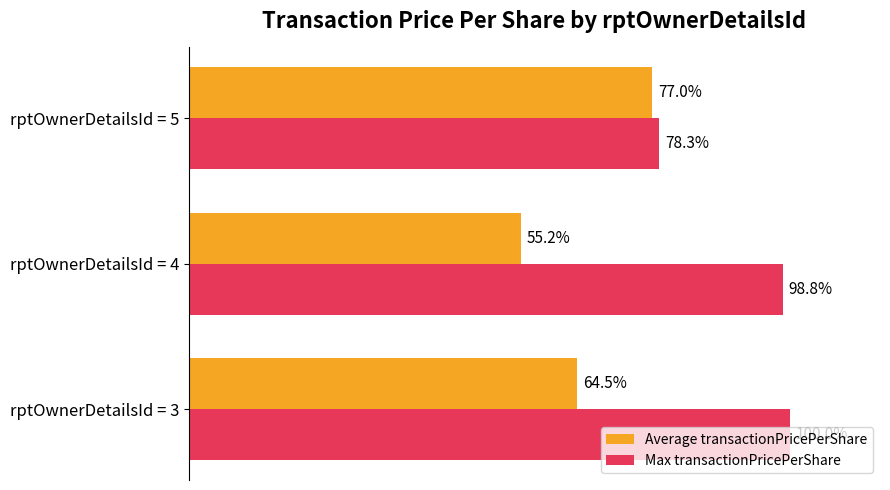

List the series in order of their overall mean, lowest first.

Average transactionPricePerShare, Max transactionPricePerShare